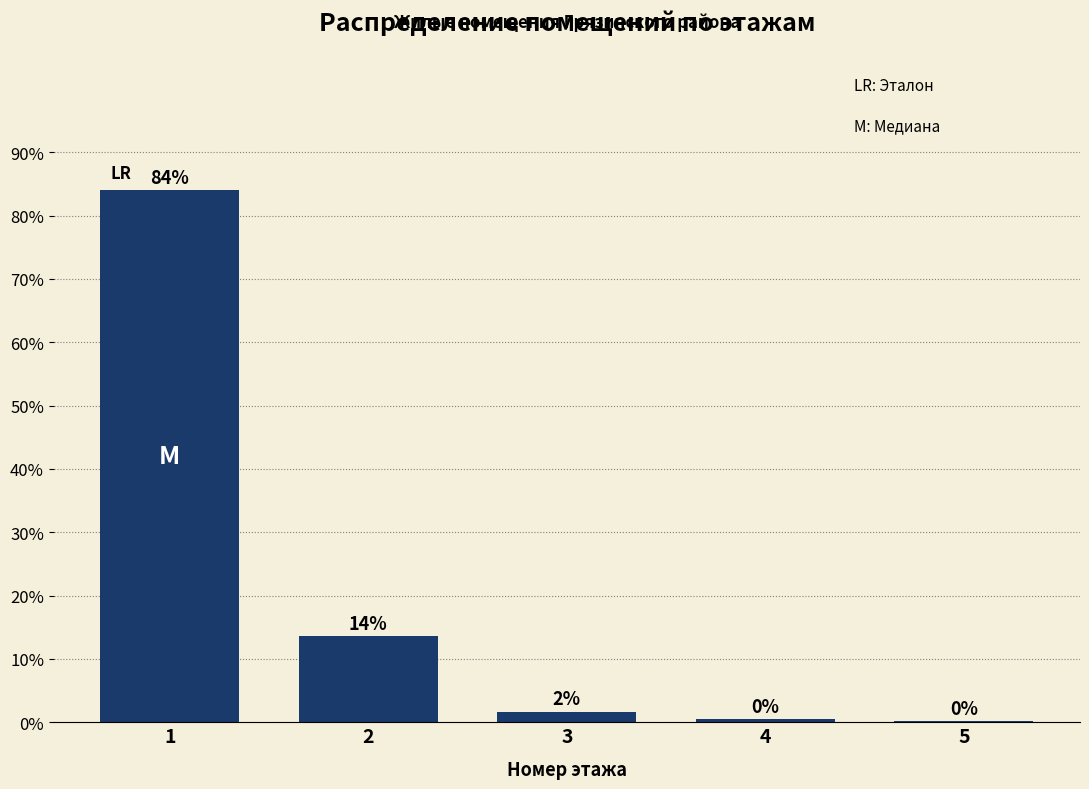

Reading right to left, extract all data points from this chart.

5=0.2	4=0.5	3=1.7	2=13.7	1=84.0